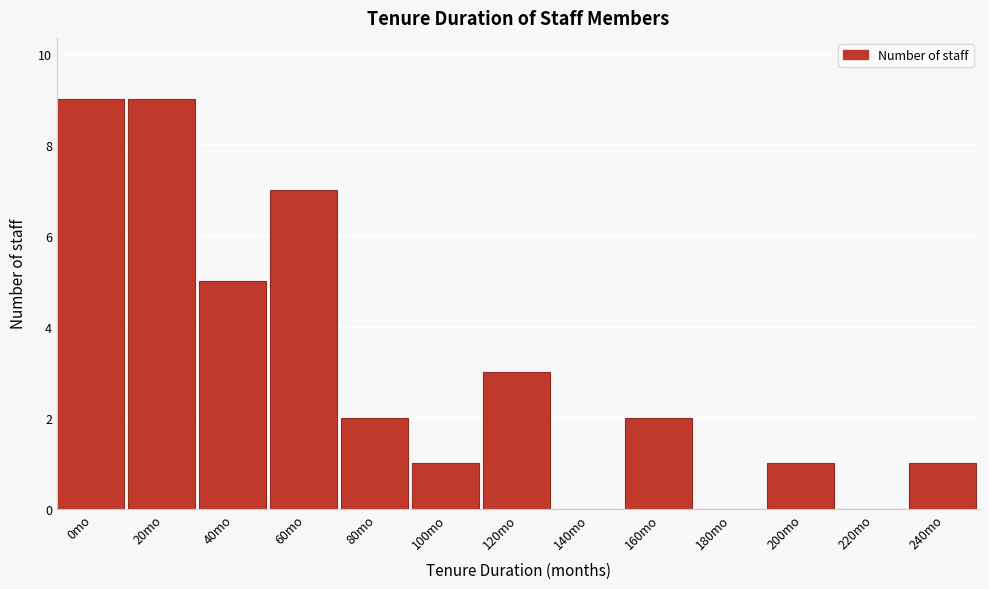

Reading left to right, list all the values displayed in this chart.

0mo=9	20mo=9	40mo=5	60mo=7	80mo=2	100mo=1	120mo=3	140mo=0	160mo=2	180mo=0	200mo=1	220mo=0	240mo=1